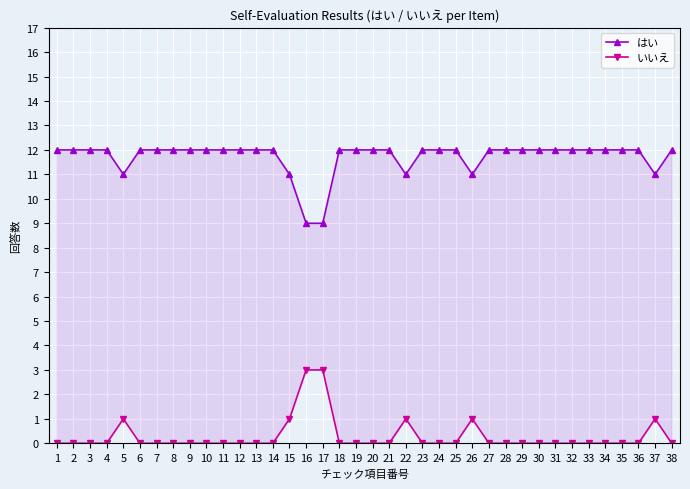

True or false: いいえ has more than 2 points higher than both neighbors.

True